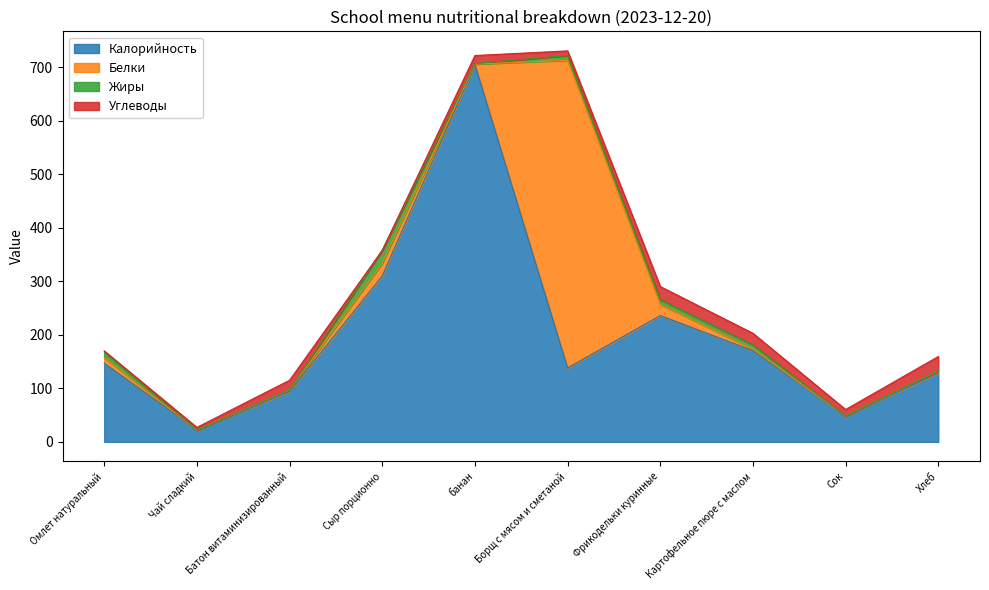

What position from the left is Картофельное пюре с маслом?

8